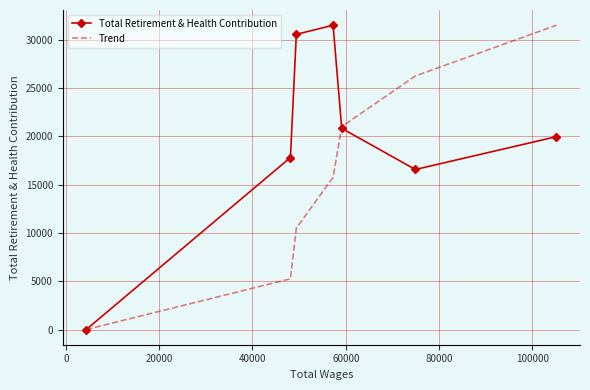

Which series has the largest total across all categories?

Total Retirement & Health Contribution